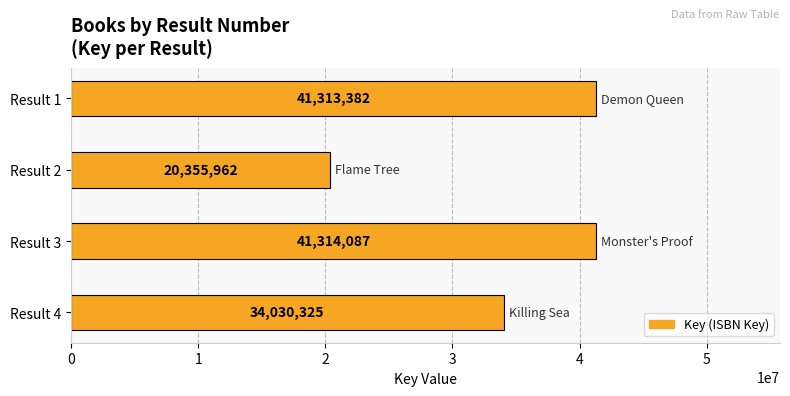

What is the value of the 3rd bar from the top?

41314087